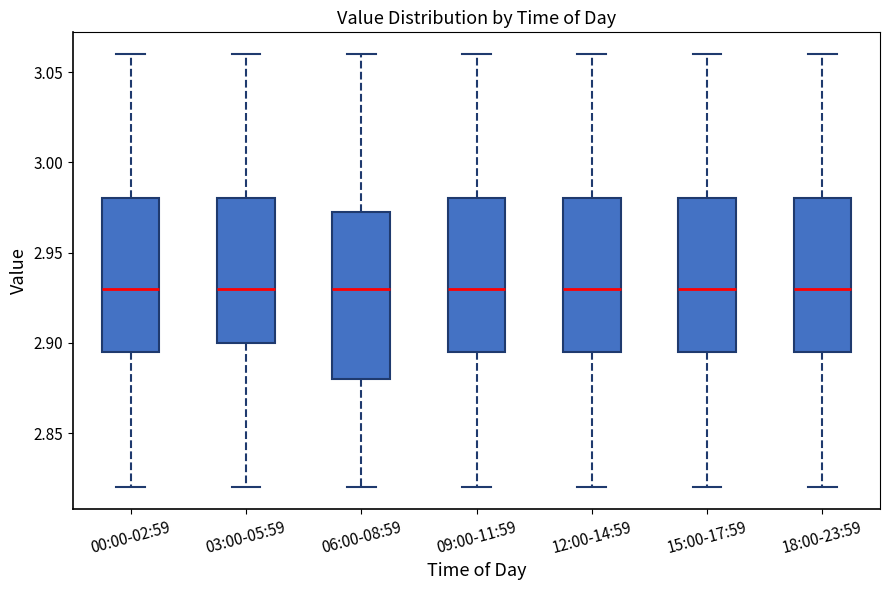

Comparing the boxes themselves (not the whiskers), which one is the tallest?

06:00-08:59